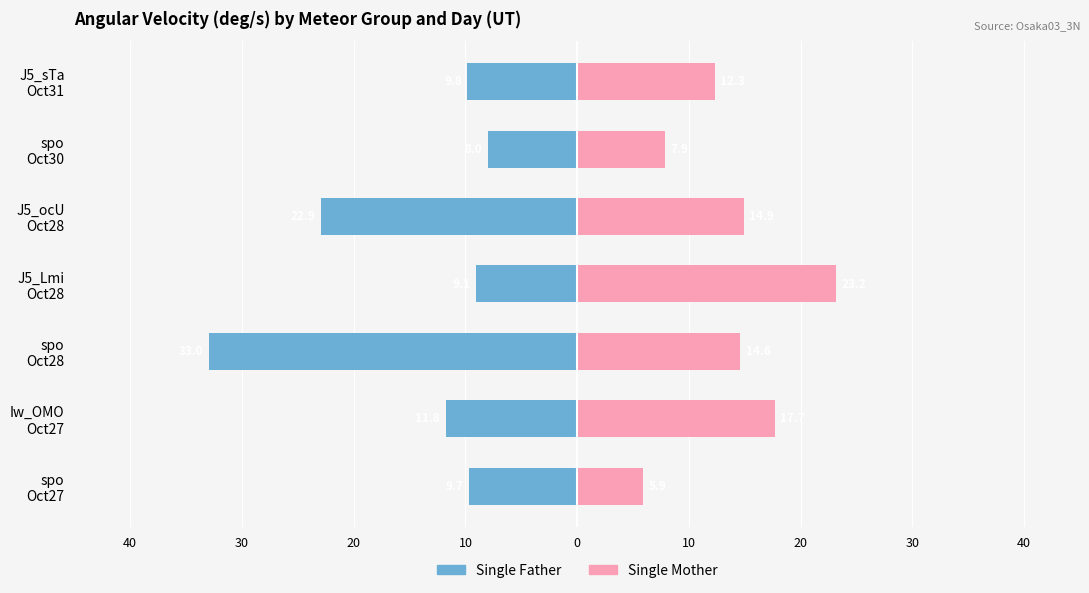

How many values in the Single Father series are below -9?

6